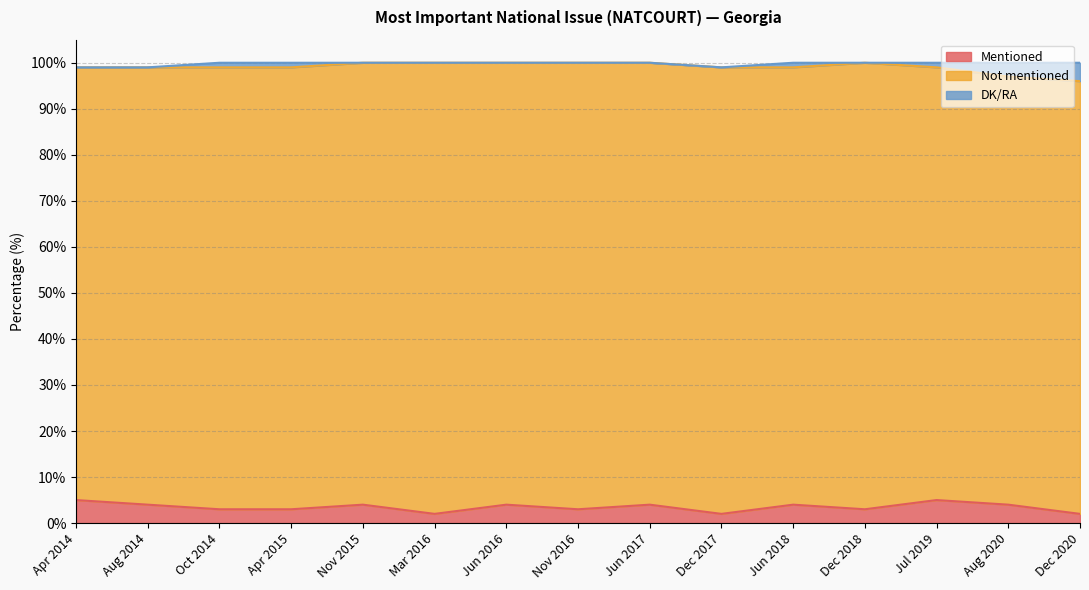

What is the approximate value of Not mentioned at Nov 2016?

97